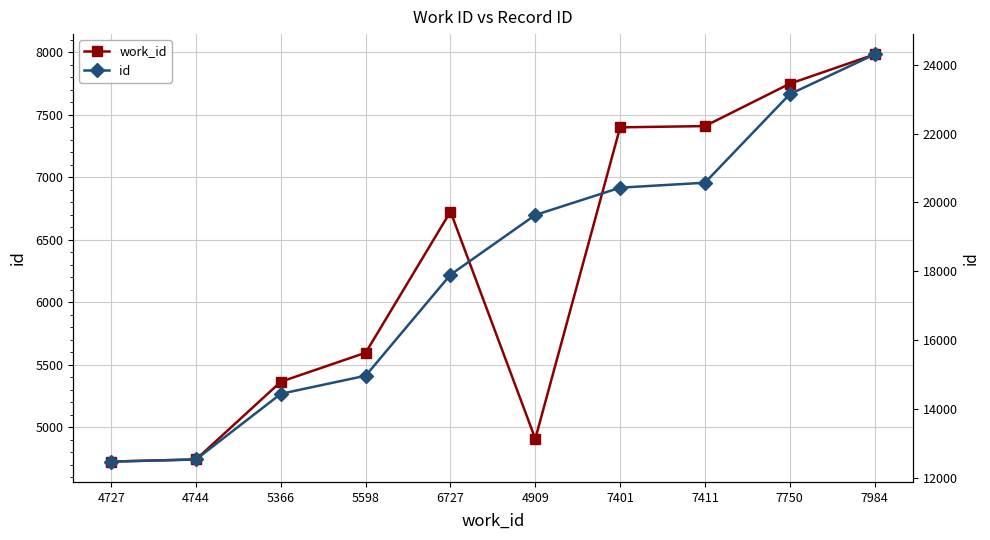

Is the value of work_id at 5598 greater than the value of id at 4744?

No